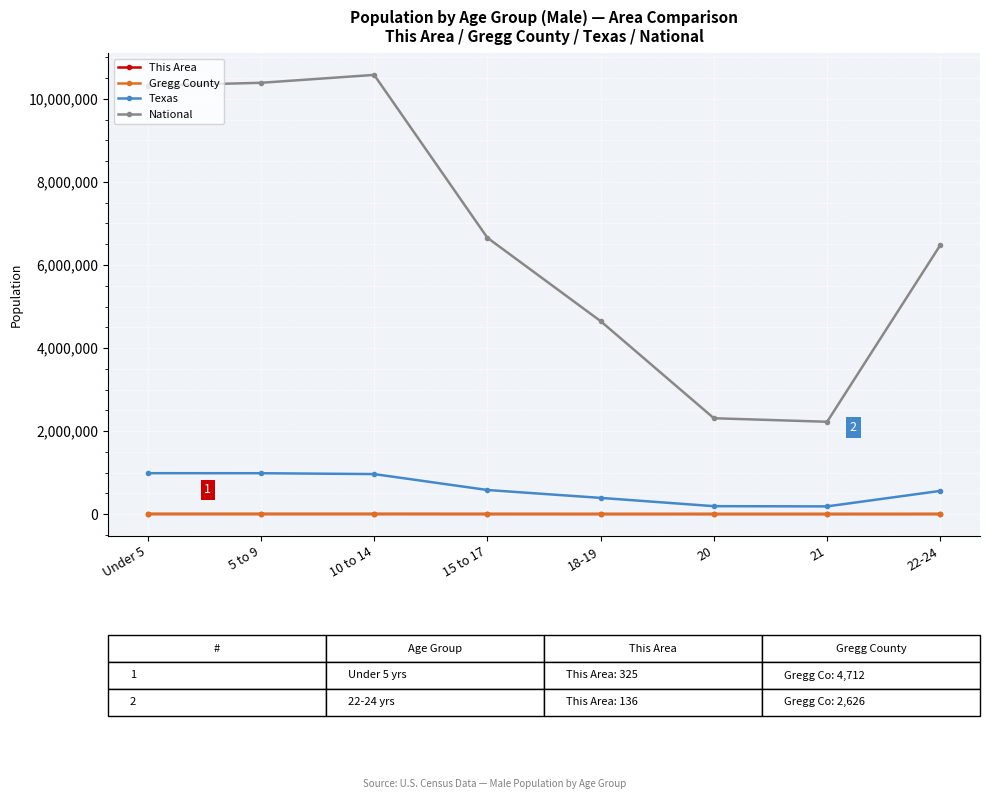

Which series changed the most between Under 5 and 10 to 14?

National